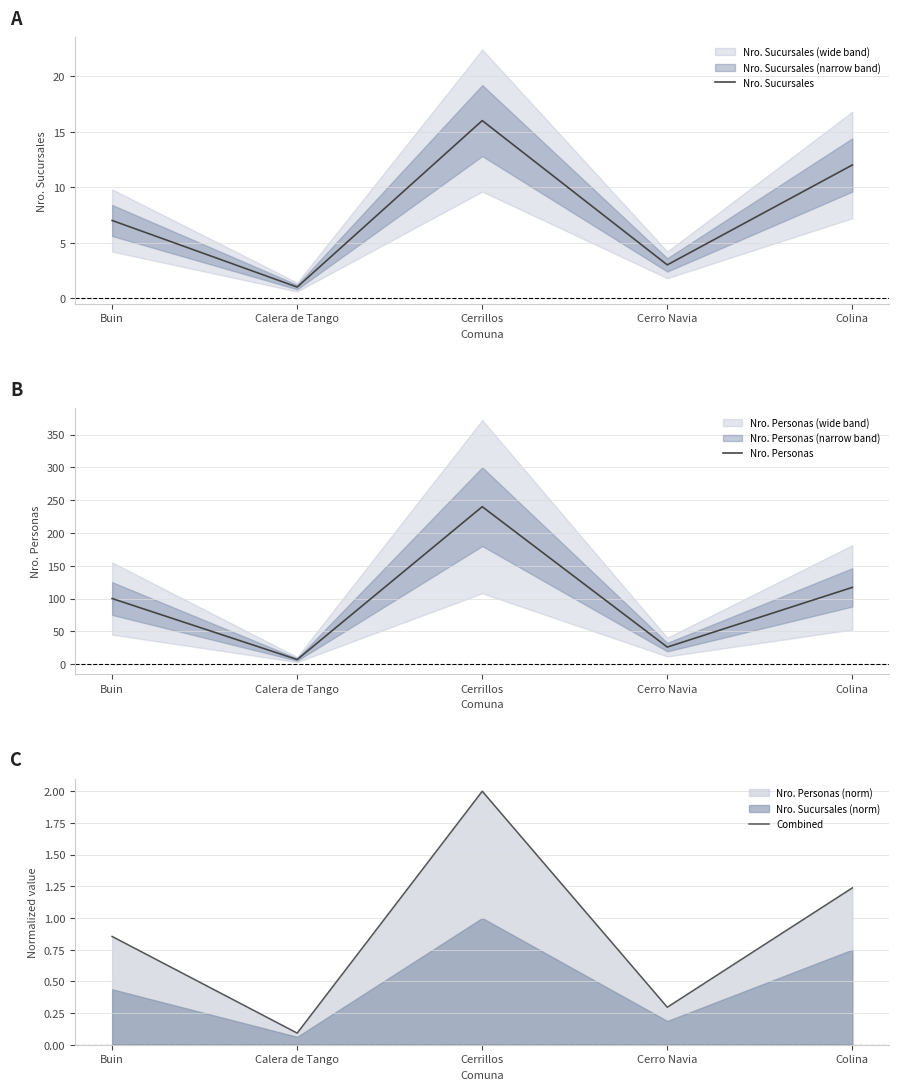

The value of Combined at Buin is 0.5. True or false?

False